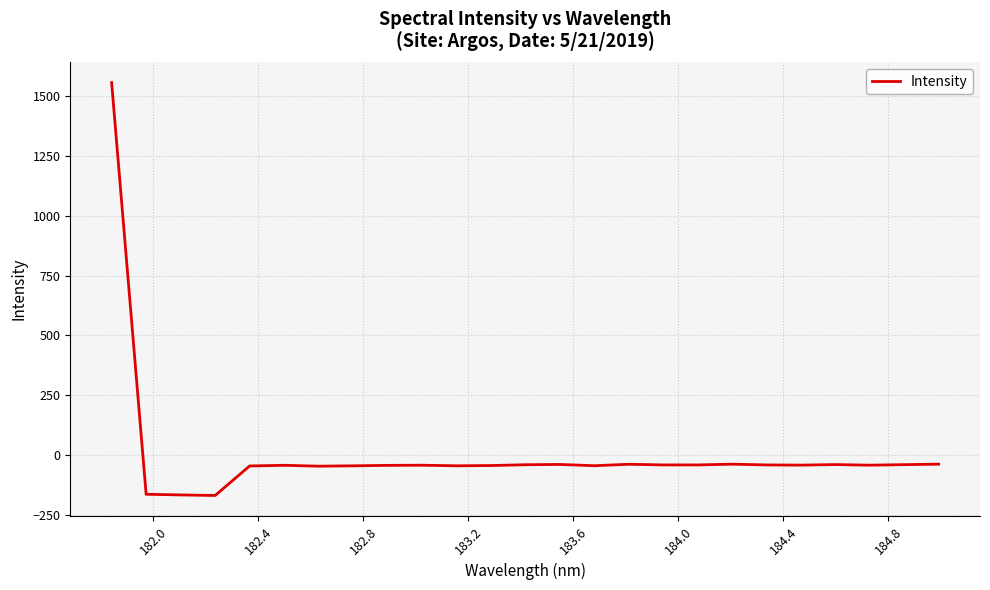

How many distinct data groups are displayed?

1